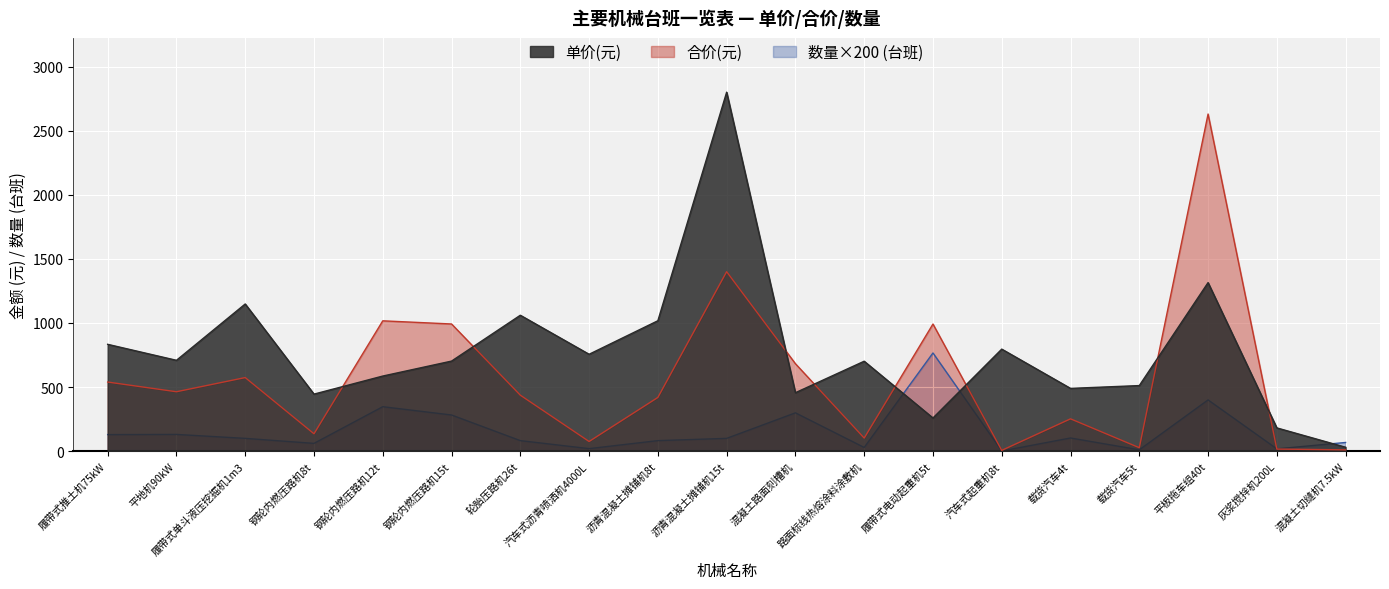

How many distinct data groups are displayed?

3